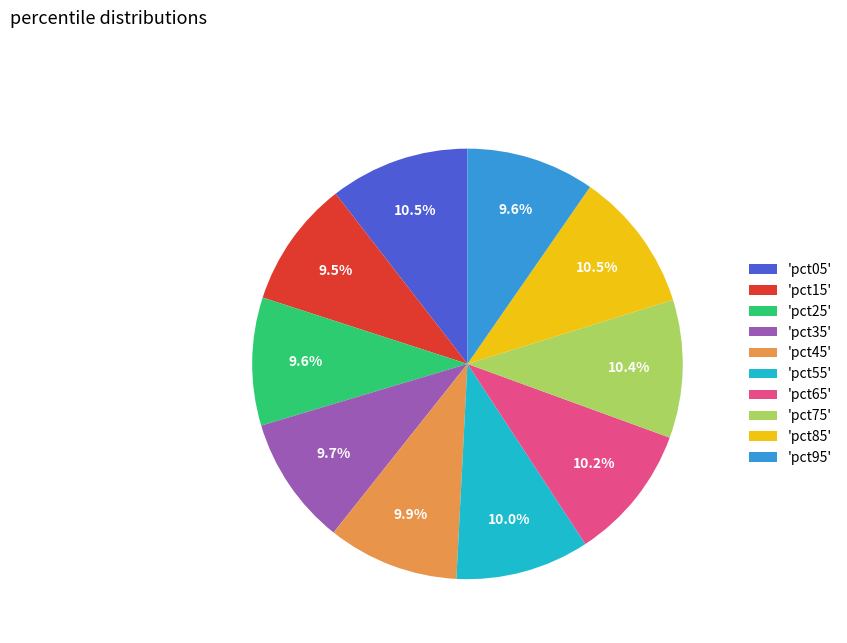

Is there a majority slice in this chart?

No